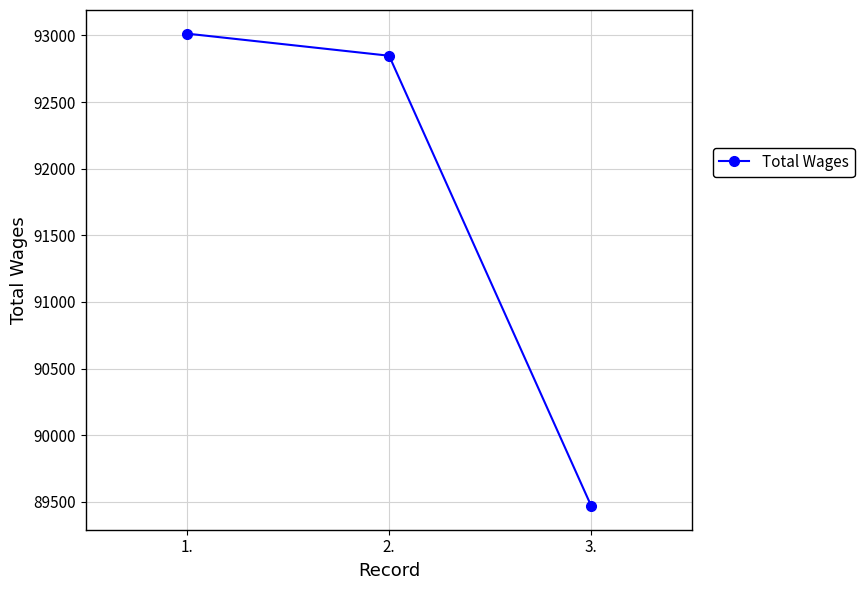

True or false: the data shows 89468 at 3..

True